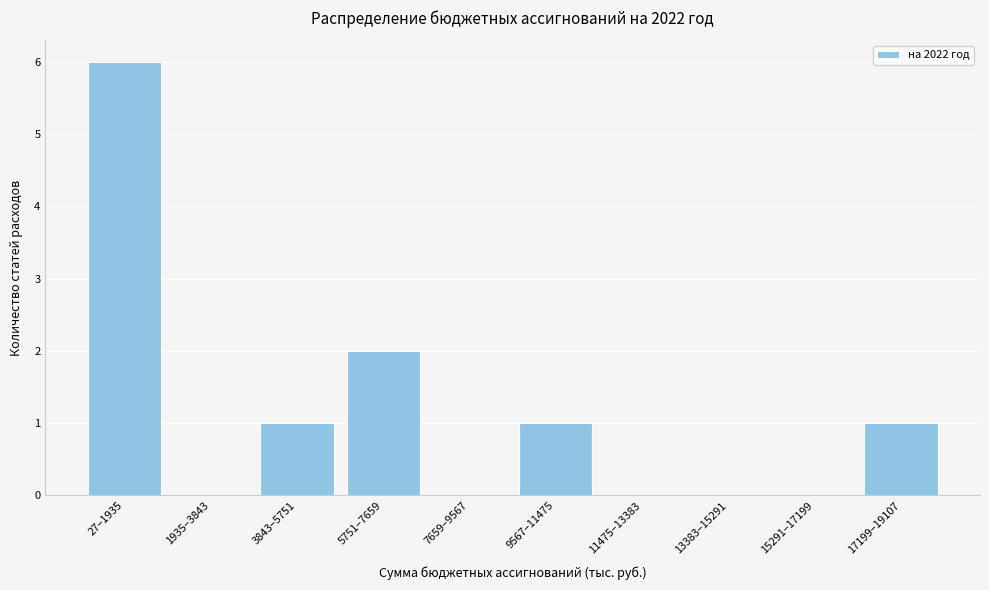

Reading right to left, transcribe all the data shown in this chart.

17199–19107=1	15291–17199=0	13383–15291=0	11475–13383=0	9567–11475=1	7659–9567=0	5751–7659=2	3843–5751=1	1935–3843=0	27–1935=6